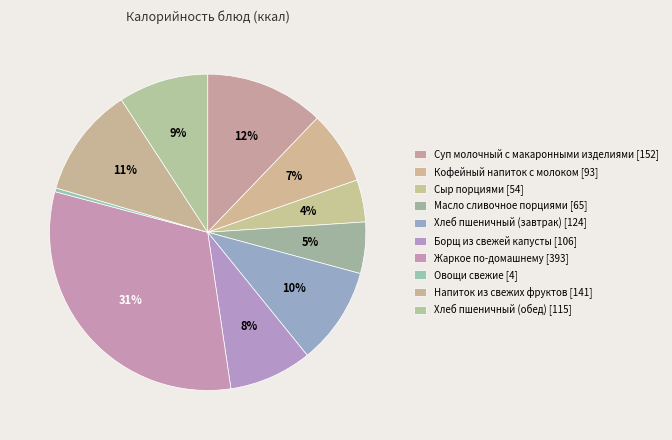

Rank the categories by value from highest to lowest.

Жаркое по-домашнему, Суп молочный с макаронными изделиями, Напиток из свежих фруктов, Хлеб пшеничный (завтрак), Хлеб пшеничный (обед), Борщ из свежей капусты, Кофейный напиток с молоком, Масло сливочное порциями, Сыр порциями, Овощи свежие